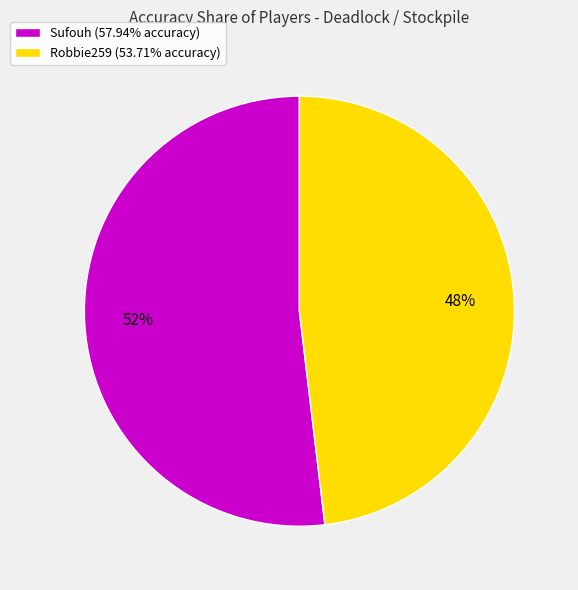

Approximately how many times larger is the value at Robbie259 compared to Sufouh?

0.9